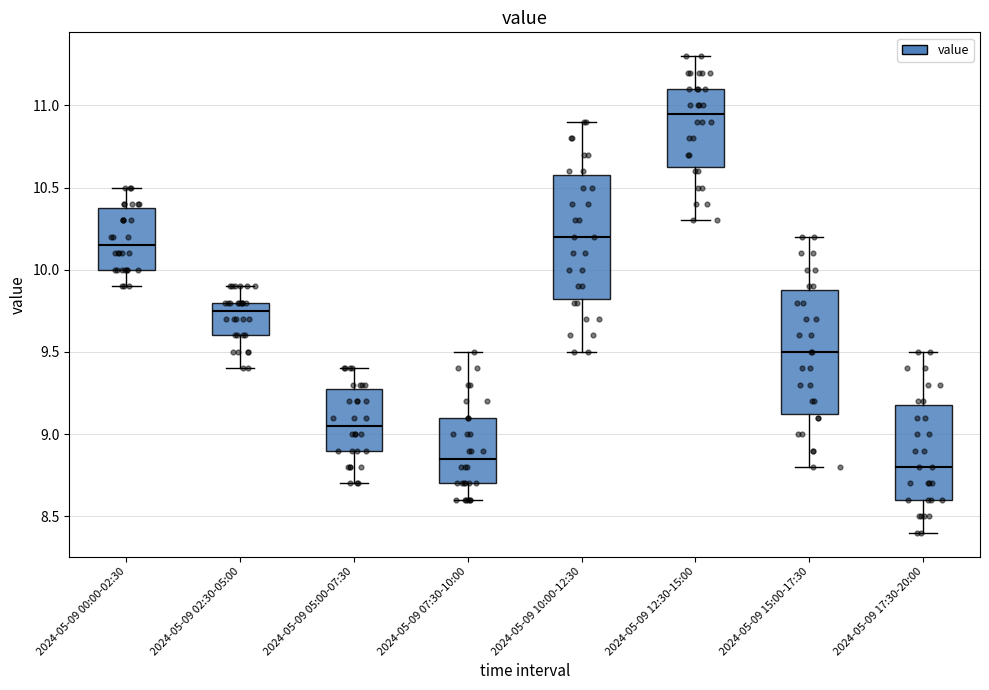

Reading left to right, read every box against the y-axis: the position of its median line, the range the box covers, and the ends of its whiskers. The values are not printed on the chart, so give them approximately, as read against the axis.

2024-05-09 00:00-02:30: median 10.15, box 10.00 to 10.40, whiskers 9.90 to 10.50
2024-05-09 02:30-05:00: median 9.75, box 9.60 to 9.80, whiskers 9.40 to 9.90
2024-05-09 05:00-07:30: median 9.05, box 8.90 to 9.30, whiskers 8.70 to 9.40
2024-05-09 07:30-10:00: median 8.85, box 8.70 to 9.10, whiskers 8.60 to 9.50
2024-05-09 10:00-12:30: median 10.20, box 9.85 to 10.60, whiskers 9.50 to 10.90
2024-05-09 12:30-15:00: median 10.95, box 10.65 to 11.10, whiskers 10.30 to 11.30
2024-05-09 15:00-17:30: median 9.50, box 9.15 to 9.90, whiskers 8.80 to 10.20
2024-05-09 17:30-20:00: median 8.80, box 8.60 to 9.20, whiskers 8.40 to 9.50